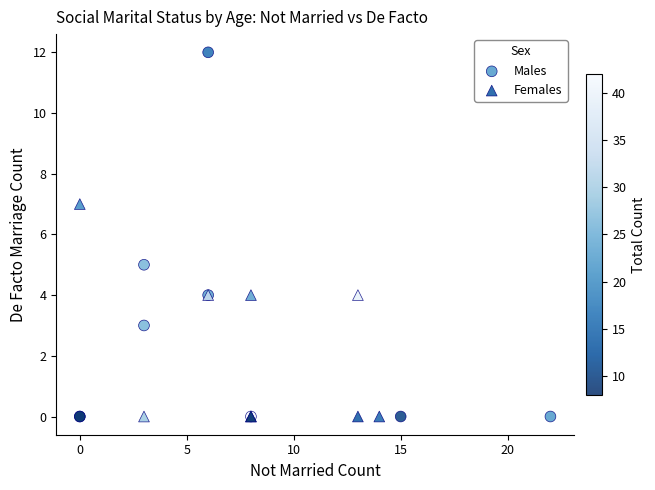

Which series reaches the maximum Y coordinate?

Males